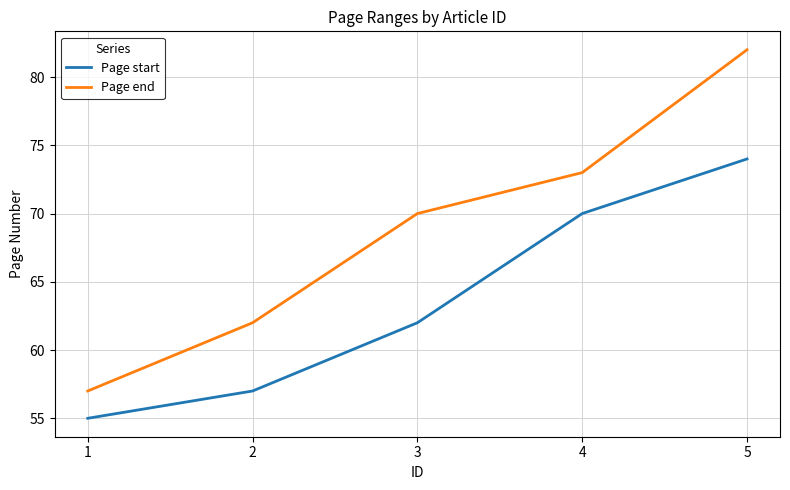

What are all the series names shown in the legend?

Page start, Page end